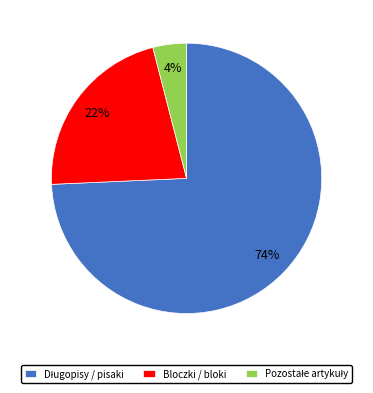

To the nearest percent, what is the average slice percentage?

33%